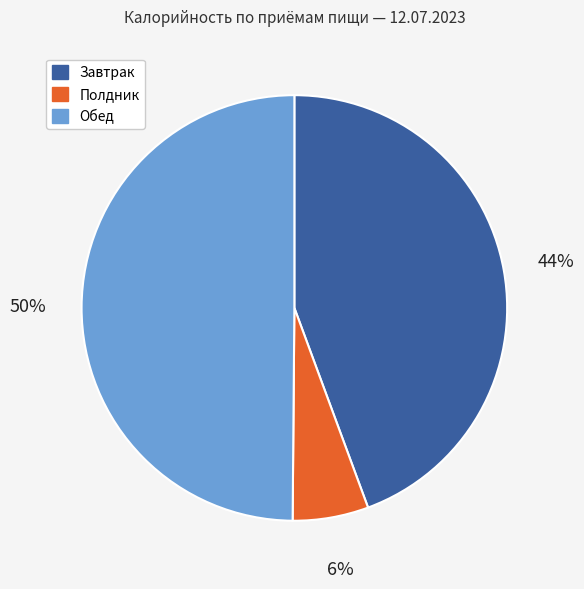

To the nearest percent, what is the average slice percentage?

33%